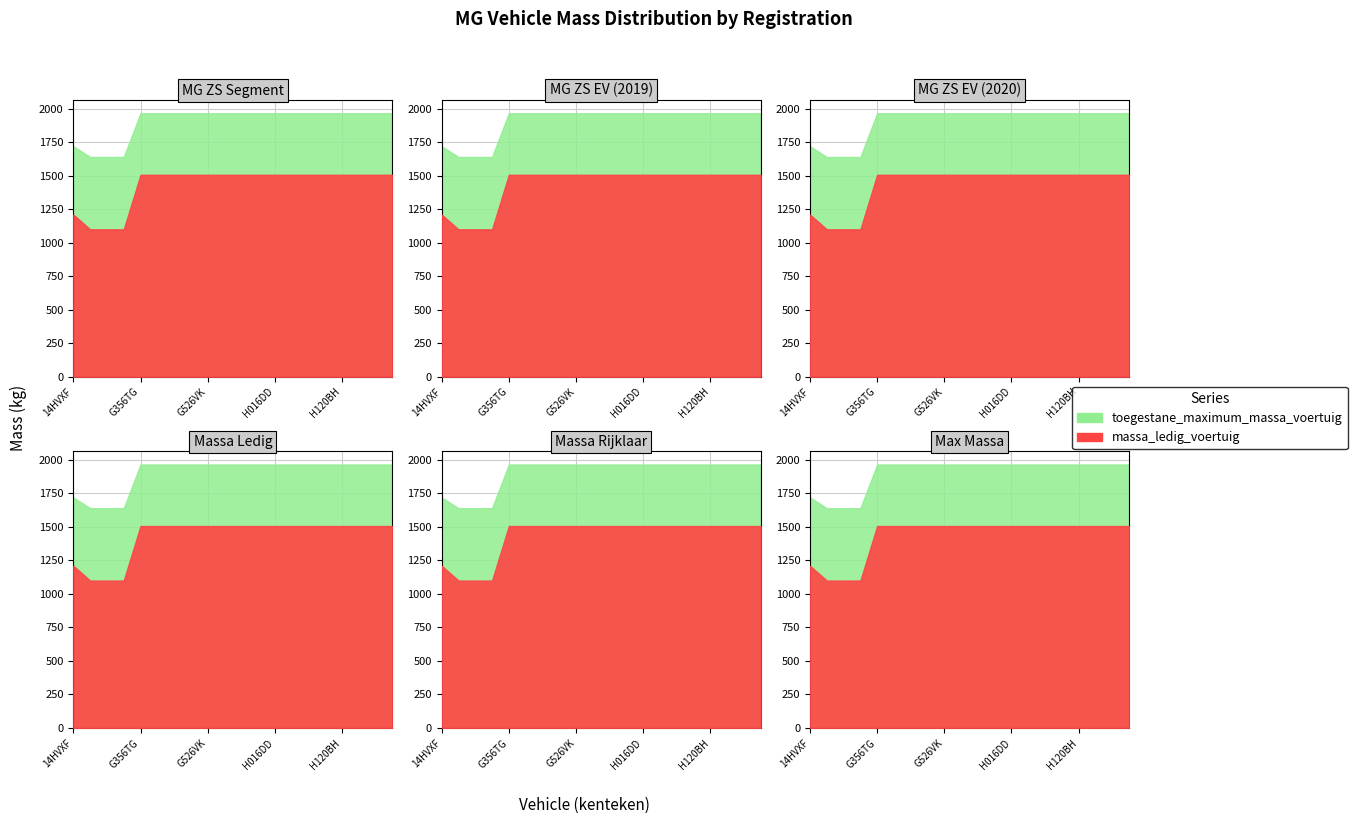

The value of massa_rijklaar at 79ZDXG is 385. True or false?

False